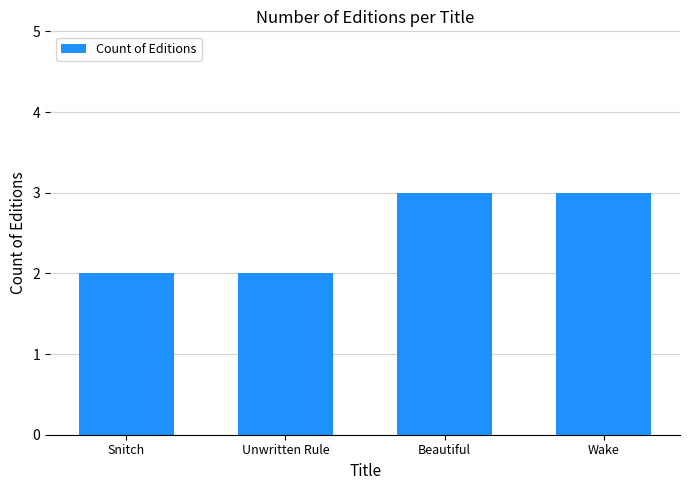

What is the minimum value shown in the chart?

2